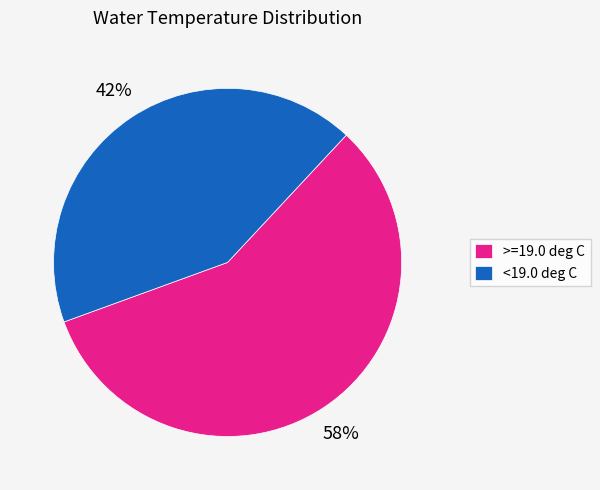

Count the number of slices in the pie.

2